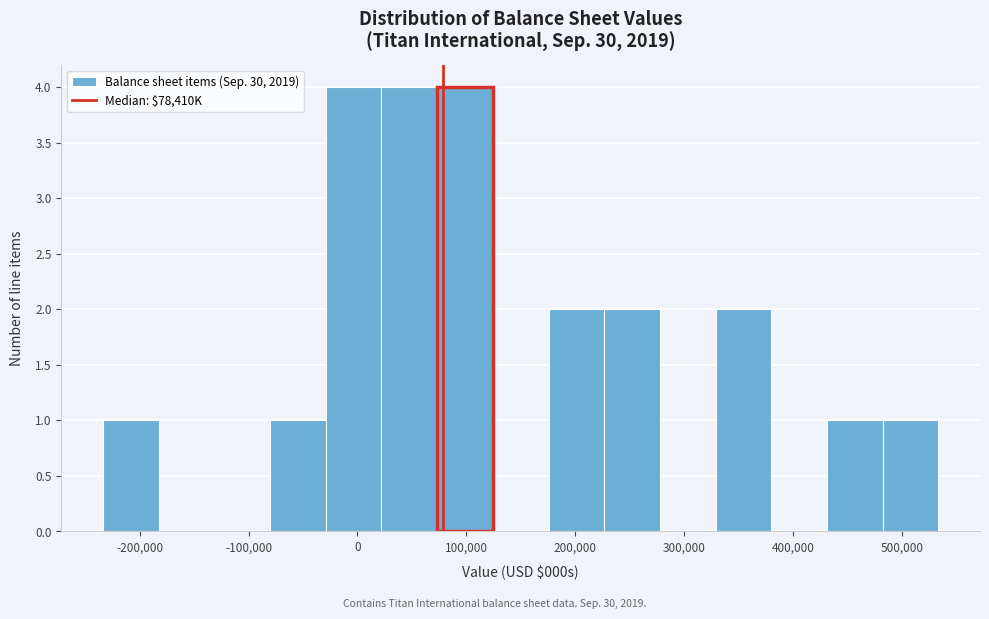

Reading left to right, transcribe this chart: for each bar, give the range it covers on the x-axis and its height. Neither the bar edges nor the heights are printed on the chart, so give them approximately, as read against the axes.

-230000 to -180000: 1
-180000 to -130000: 0
-130000 to -80000: 0
-80000 to -30000: 1
-30000 to 20000: 4
20000 to 70000: 4
70000 to 120000: 4
120000 to 180000: 0
180000 to 230000: 2
230000 to 280000: 2
280000 to 330000: 0
330000 to 380000: 2
380000 to 430000: 0
430000 to 480000: 1
480000 to 530000: 1